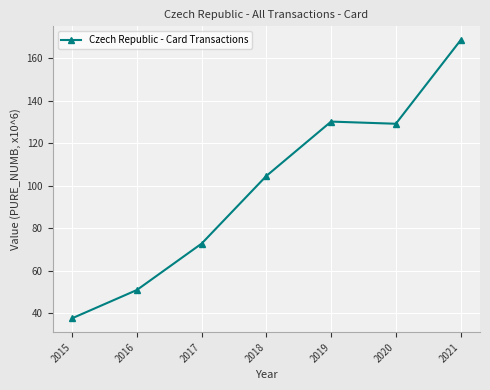

What is the approximate value at 2020?

129.1